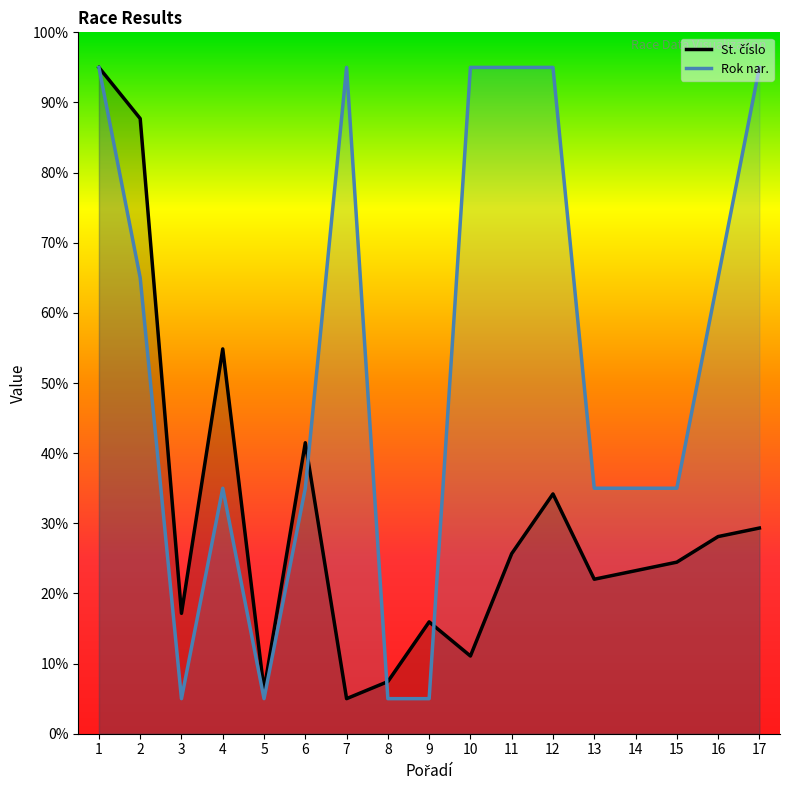

Reading right to left, transcribe all the data shown in this chart.

St. číslo line: 17=29.3	16=28.1	15=24.5	14=23.2	13=22.0	12=34.2	11=25.7	10=11.1	9=15.9	8=7.4	7=5.0	6=41.5	5=6.2	4=54.9	3=17.2	2=87.7	1=95.0
Rok nar. line: 17=95.0	16=65.0	15=35.0	14=35.0	13=35.0	12=95.0	11=95.0	10=95.0	9=5.0	8=5.0	7=95.0	6=35.0	5=5.0	4=35.0	3=5.0	2=65.0	1=95.0